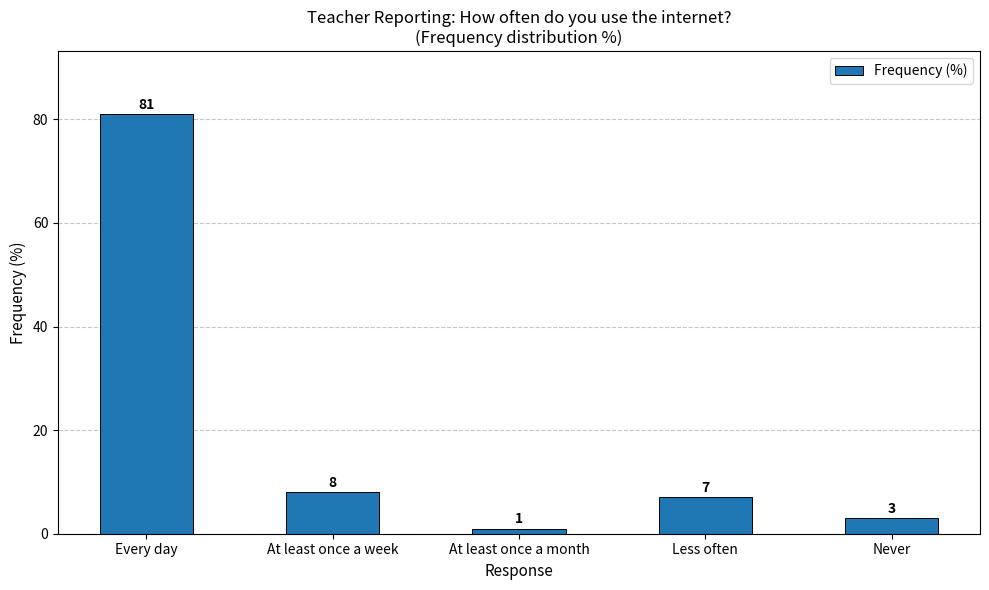

What is the sum of all values?

100